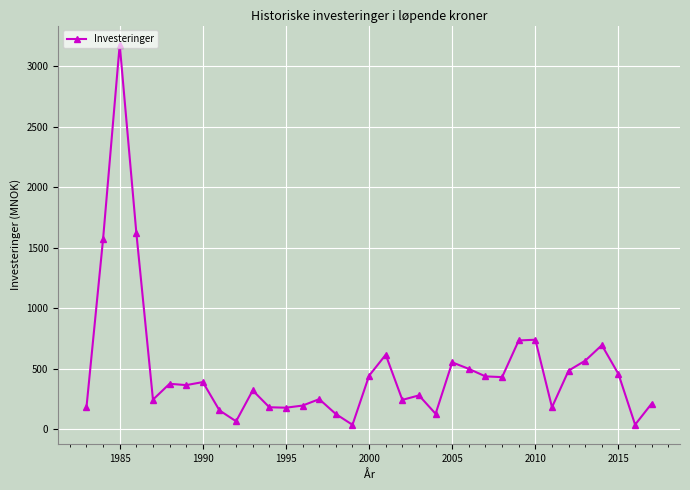

What is the value of the 15th point from the left?

248.0